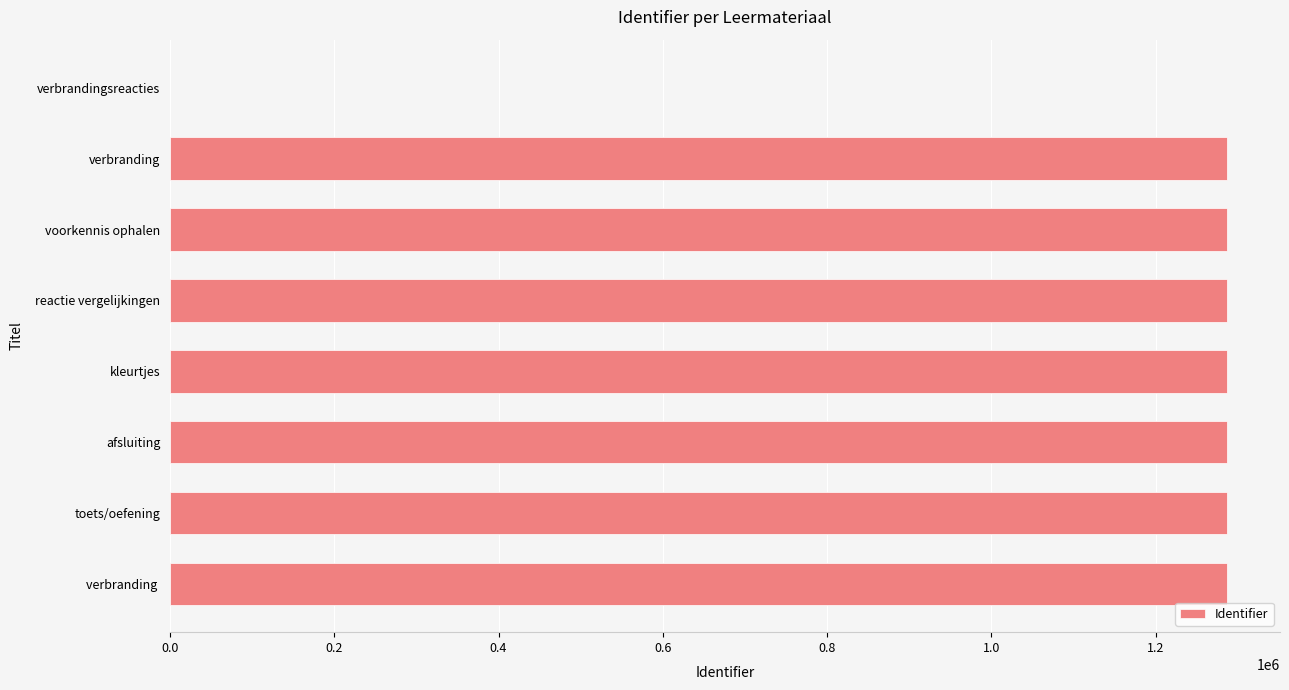

What is the sum of the values at afsluiting and verbranding ?

2574189